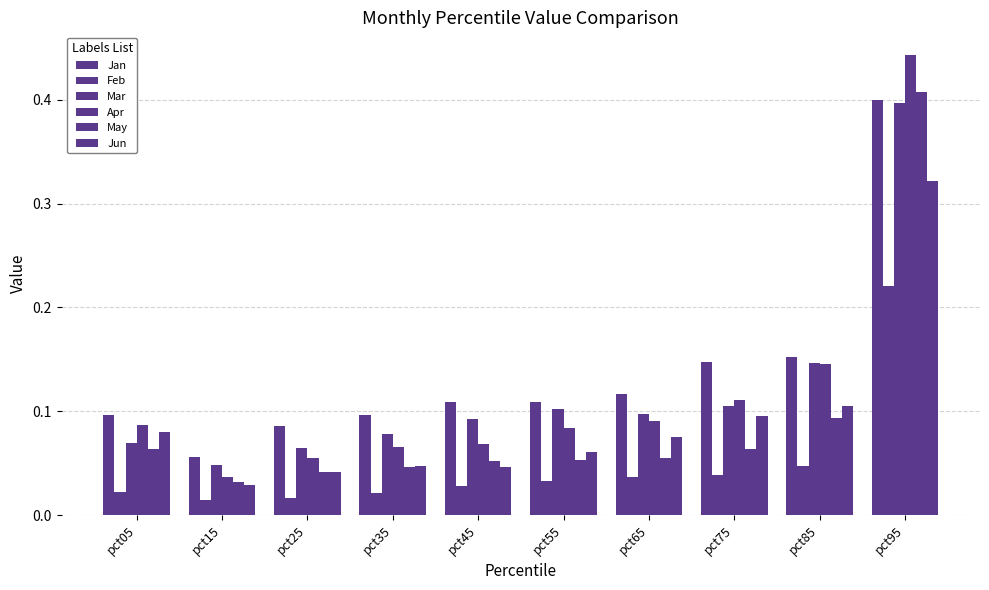

Does the chart contain any negative values?

No